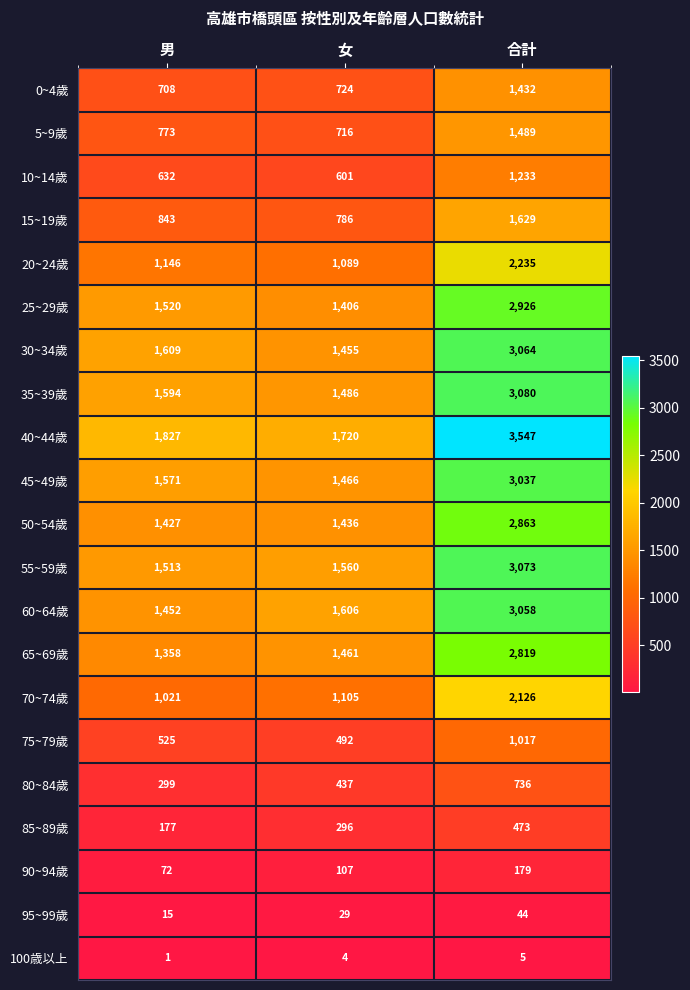

What is the difference between the 30~34歲 values at 男 and 合計?

1455